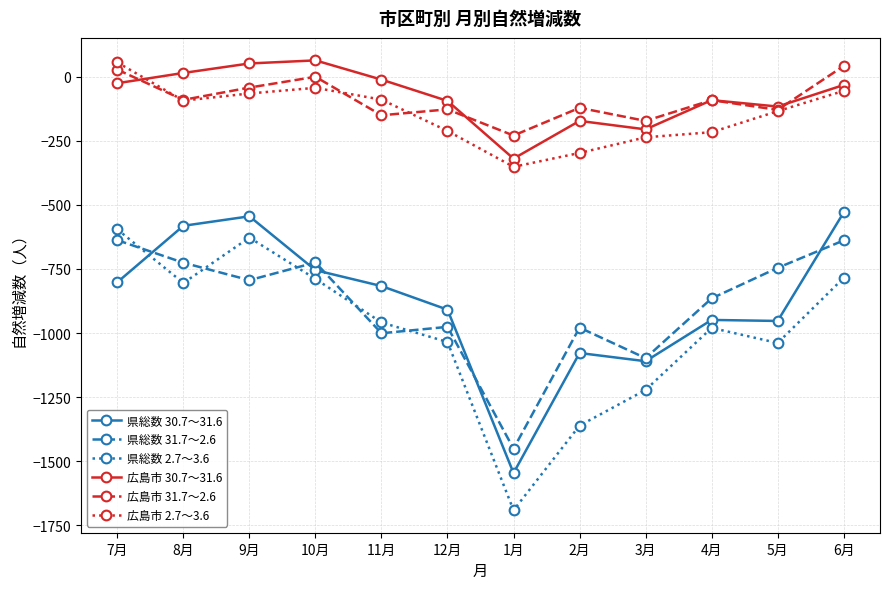

The value of 広島市 31.7～2.6 at 12月 is -128. True or false?

True